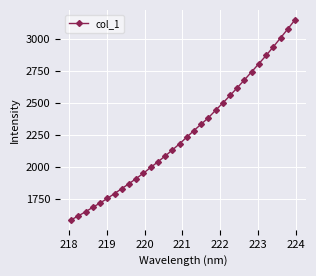

Is this an area chart (filled region under the line)?

No